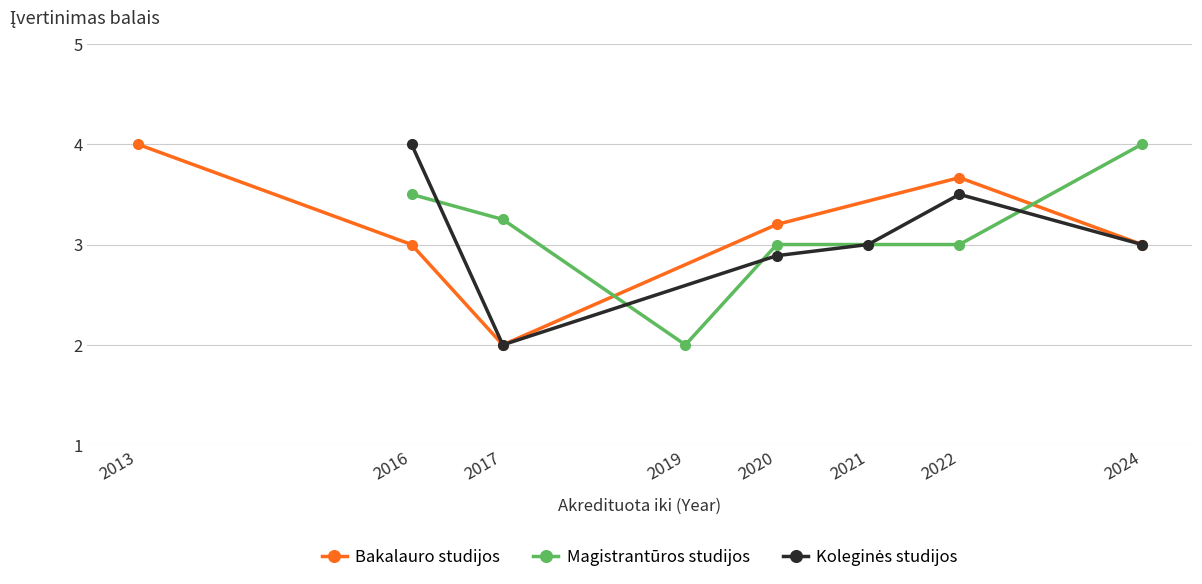

True or false: Bakalauro studijos has more than 0 points higher than both neighbors.

True